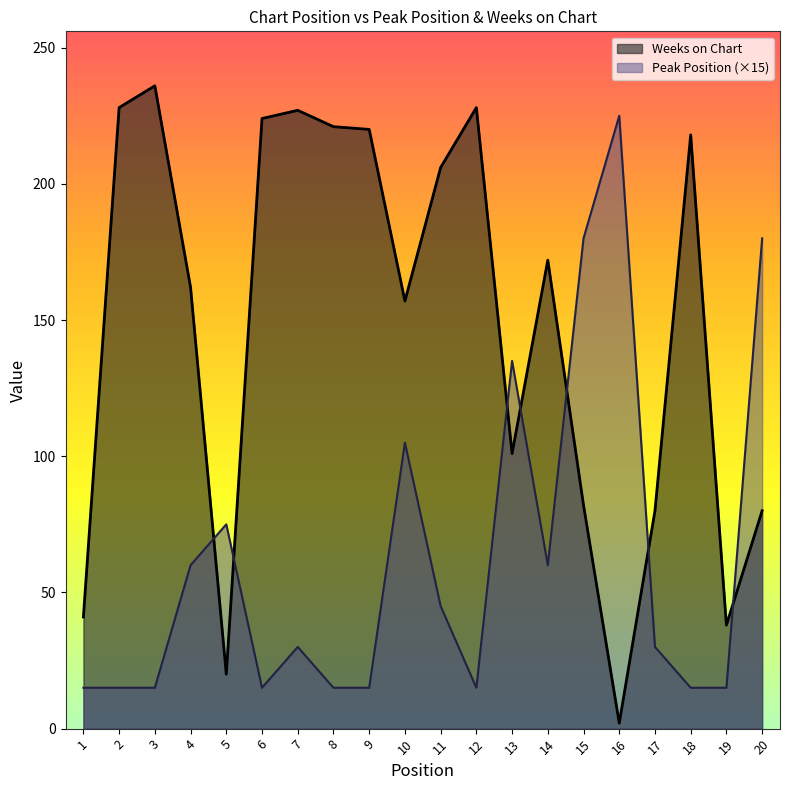

What is the minimum value shown in the chart?

2